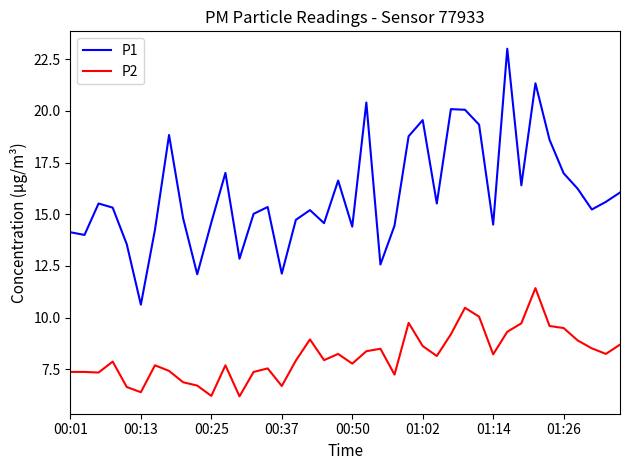

Which series has the largest range (max minus min)?

P1